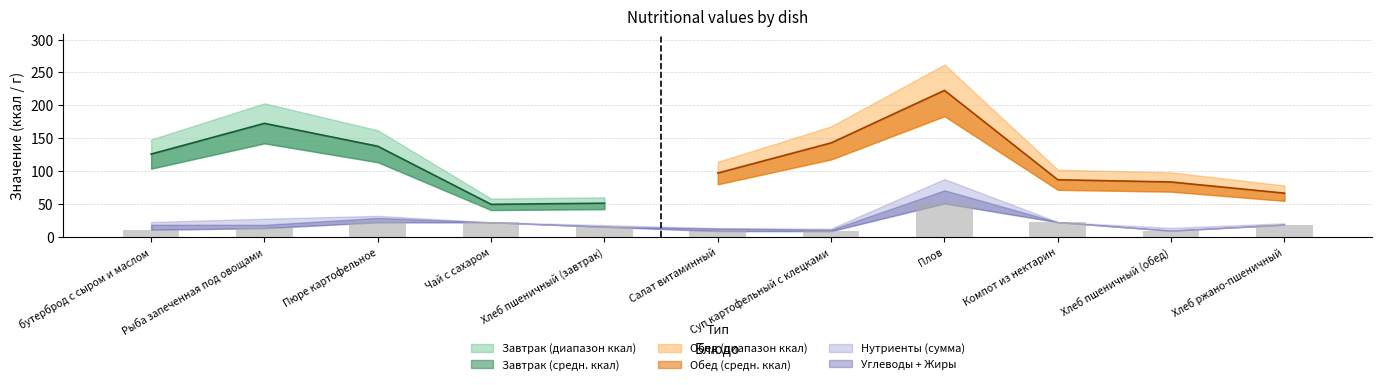

Which category has the highest value in the Калорийность series?

Плов